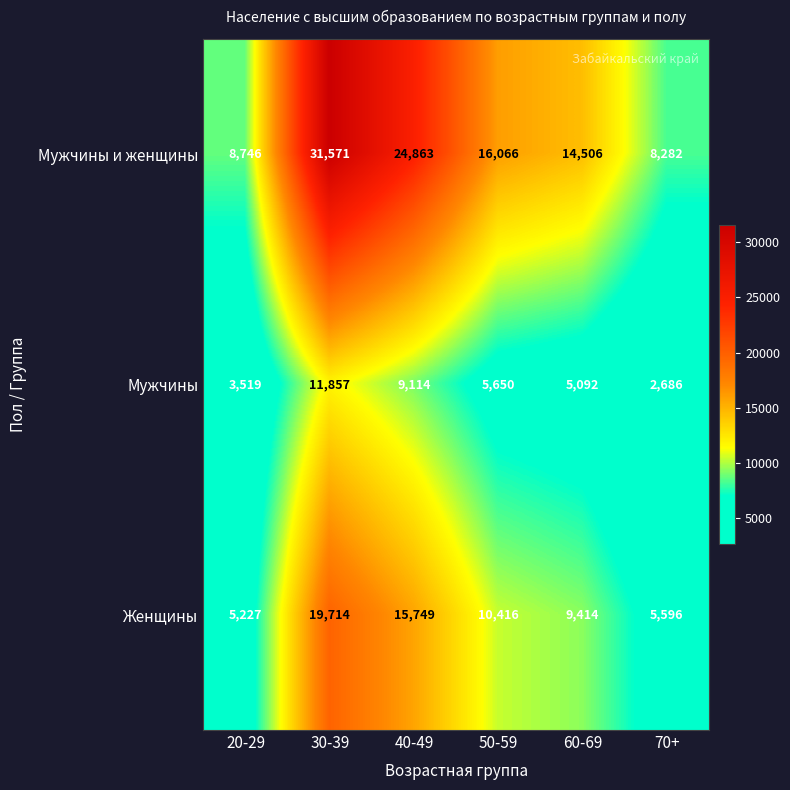

Count the number of categories in the chart.

6